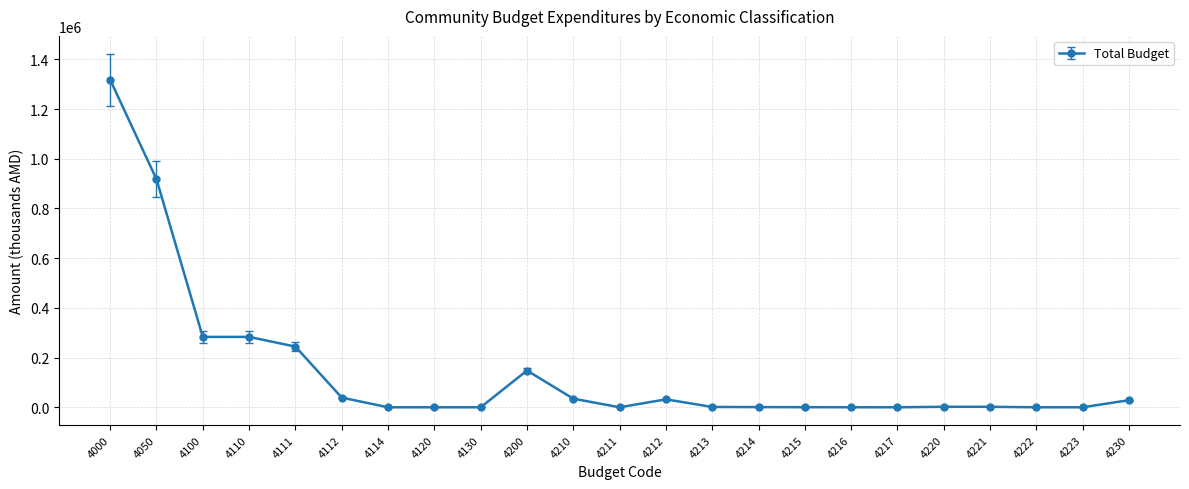

True or false: the data has more than 0 interior local peaks.

True